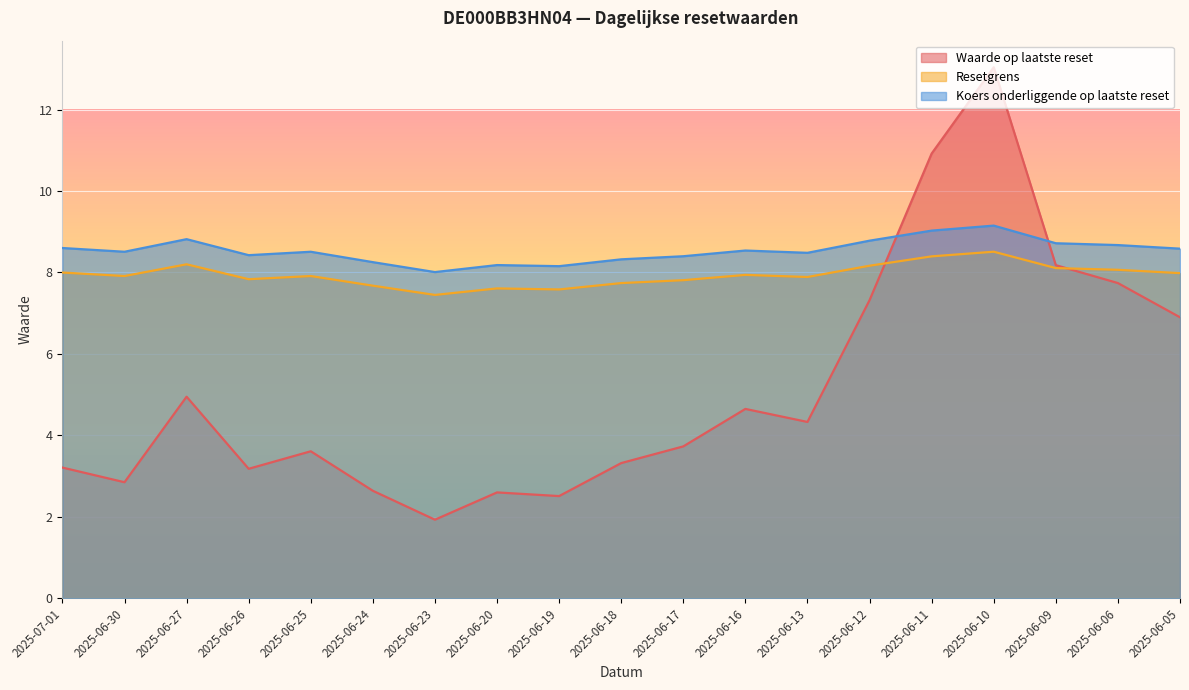

In Waarde op laatste reset, how many points are lower than both neighbors (excluding endpoints)?

5